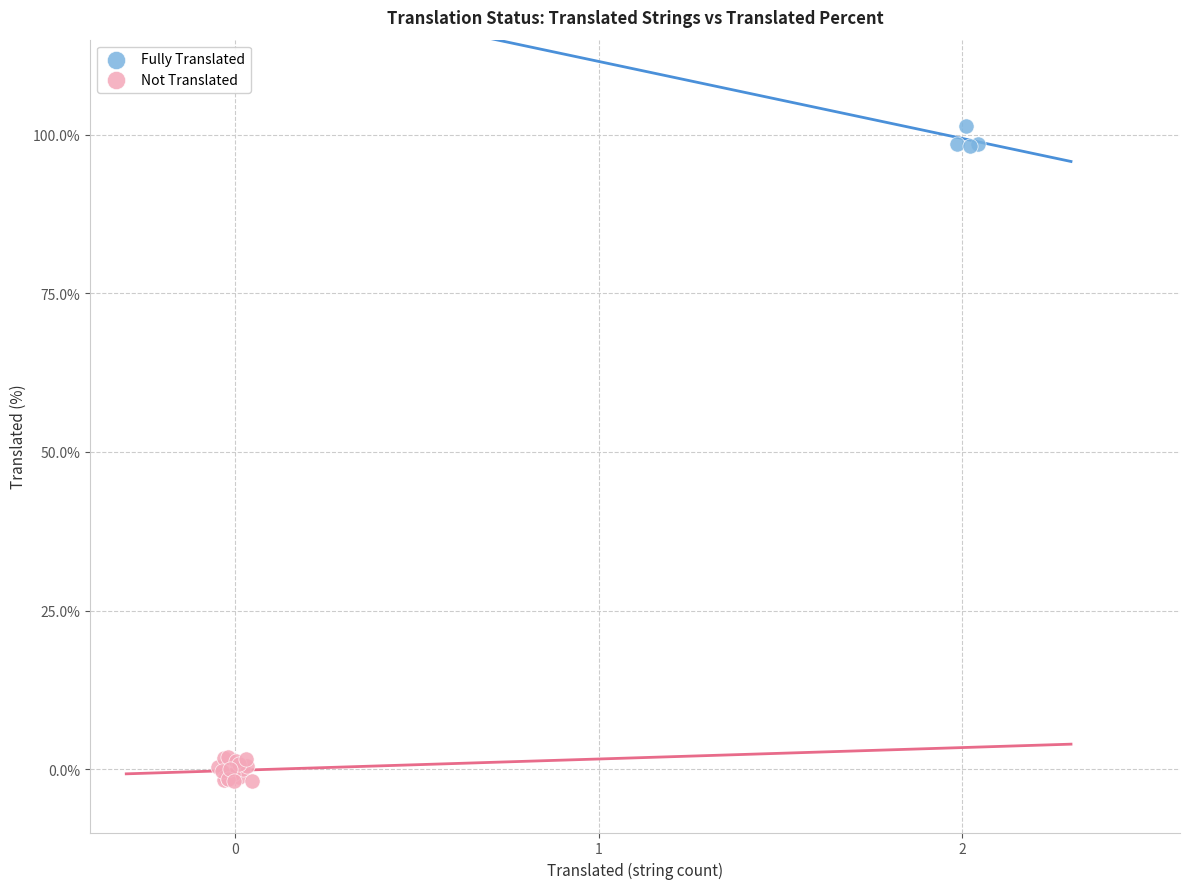

Which series reaches the minimum Y coordinate?

Not Translated